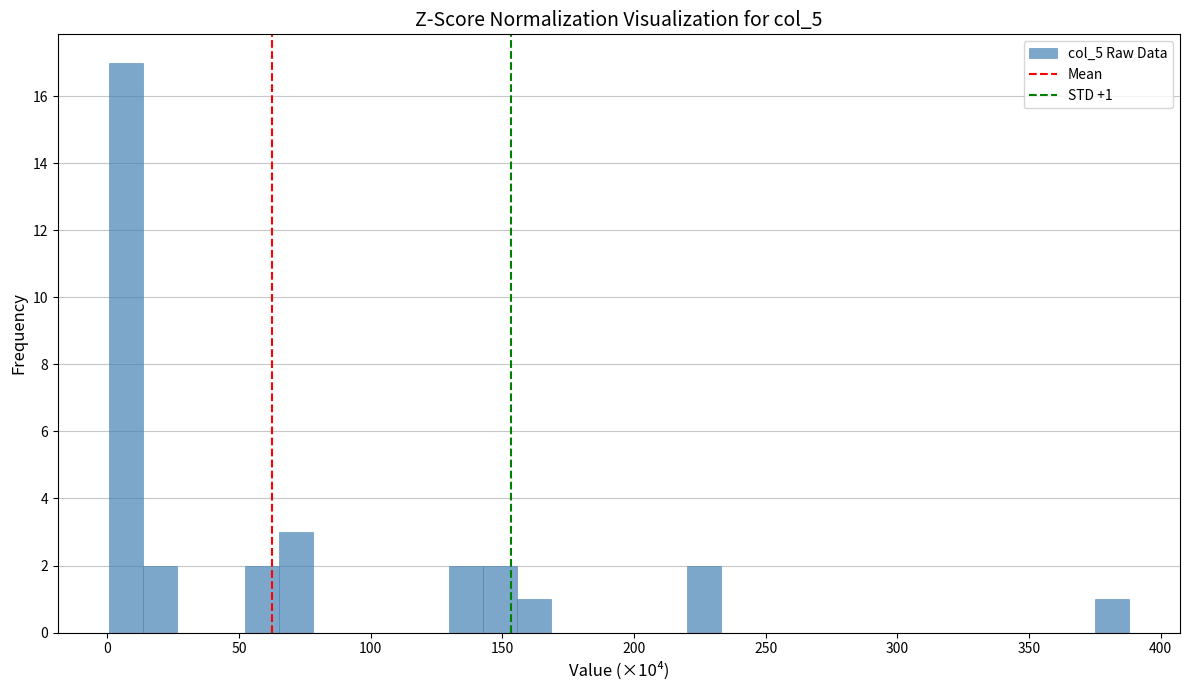

Around what value on the x-axis is the tallest bar? Give the approximate position of its centre, as read against the axis.

5